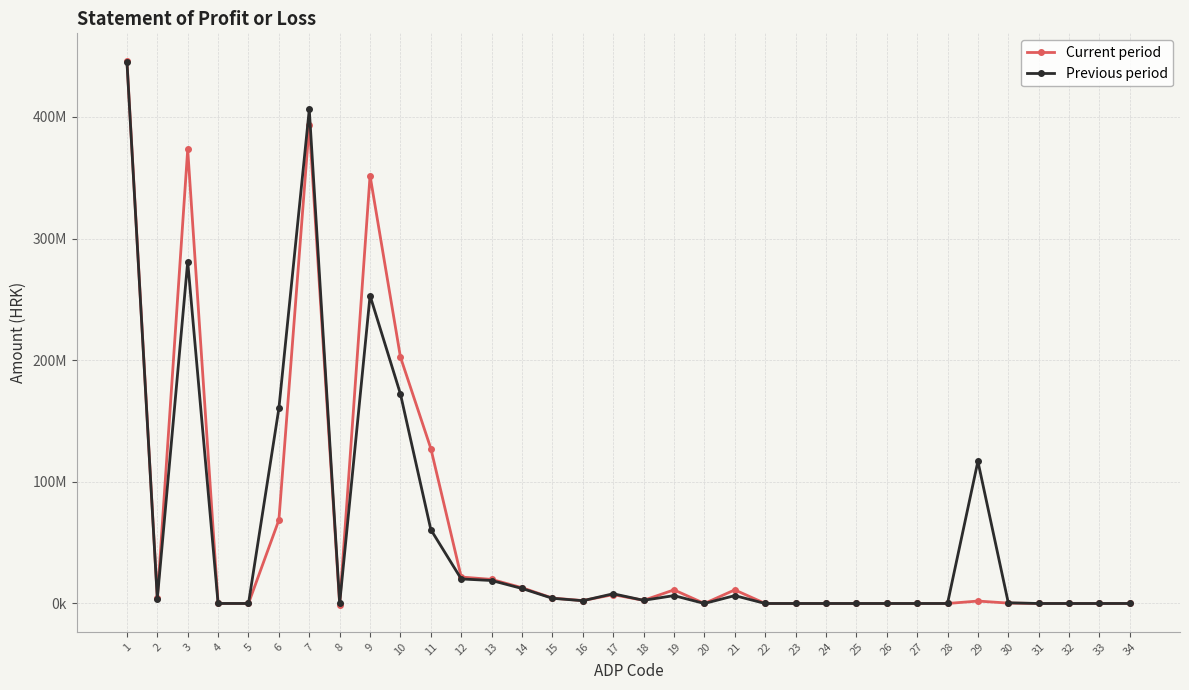

What is the difference between the Previous period values at 25 and 3?

281122705